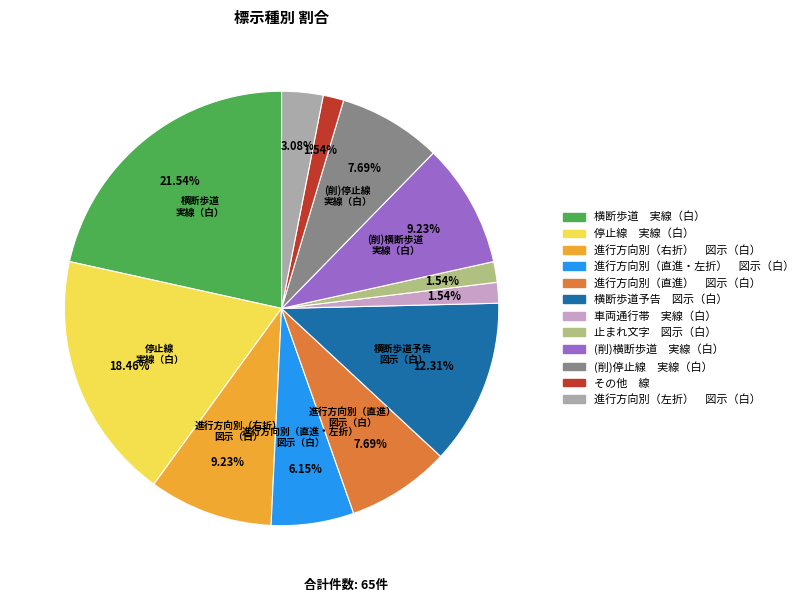

What is the largest slice in the pie chart?

横断歩道 実線（白）